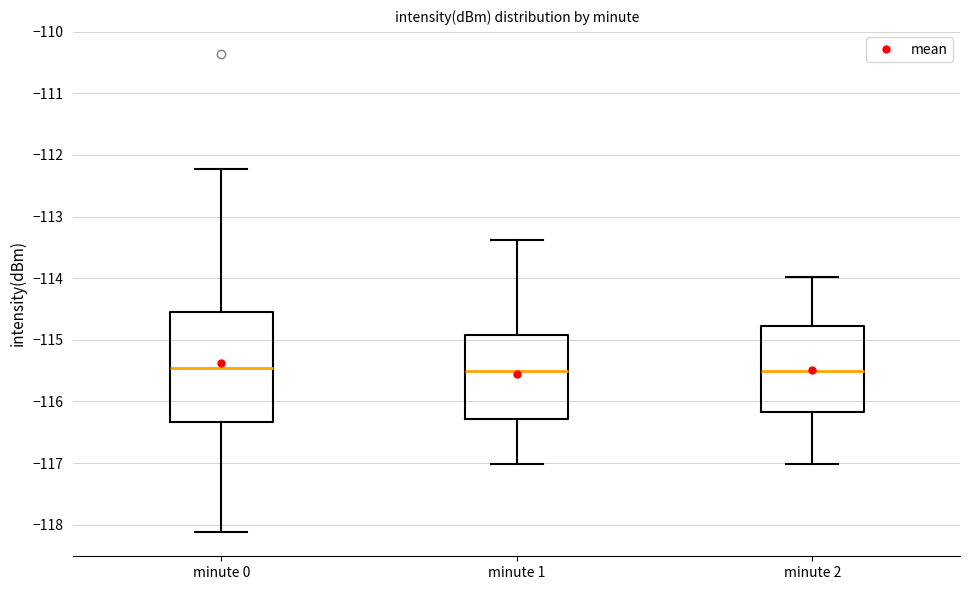

Reading left to right, transcribe this box plot: for each box, give where its median line is, the range the box spans, and where its two whiskers end, as read against the y-axis. The values are not printed on the chart, so give them approximately, as read against the axis.

minute 0: median -115.5, box -116.3 to -114.5, whiskers -118.1 to -112.2
minute 1: median -115.5, box -116.3 to -114.9, whiskers -117.0 to -113.4
minute 2: median -115.5, box -116.2 to -114.8, whiskers -117.0 to -114.0